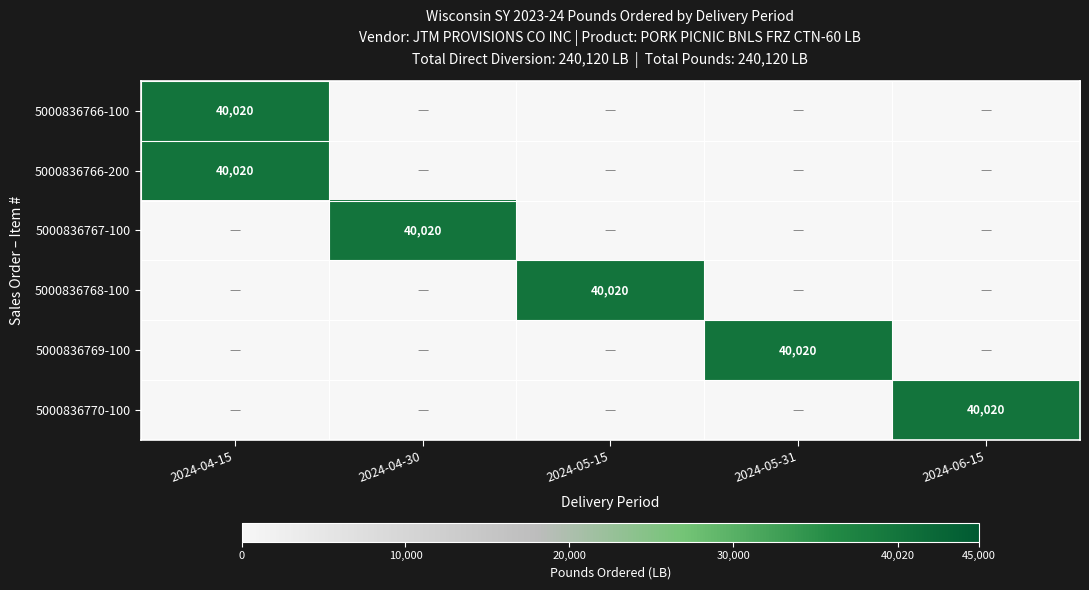

Is it true that 5000836767-100 equals 20130 at 2024-04-30?

False